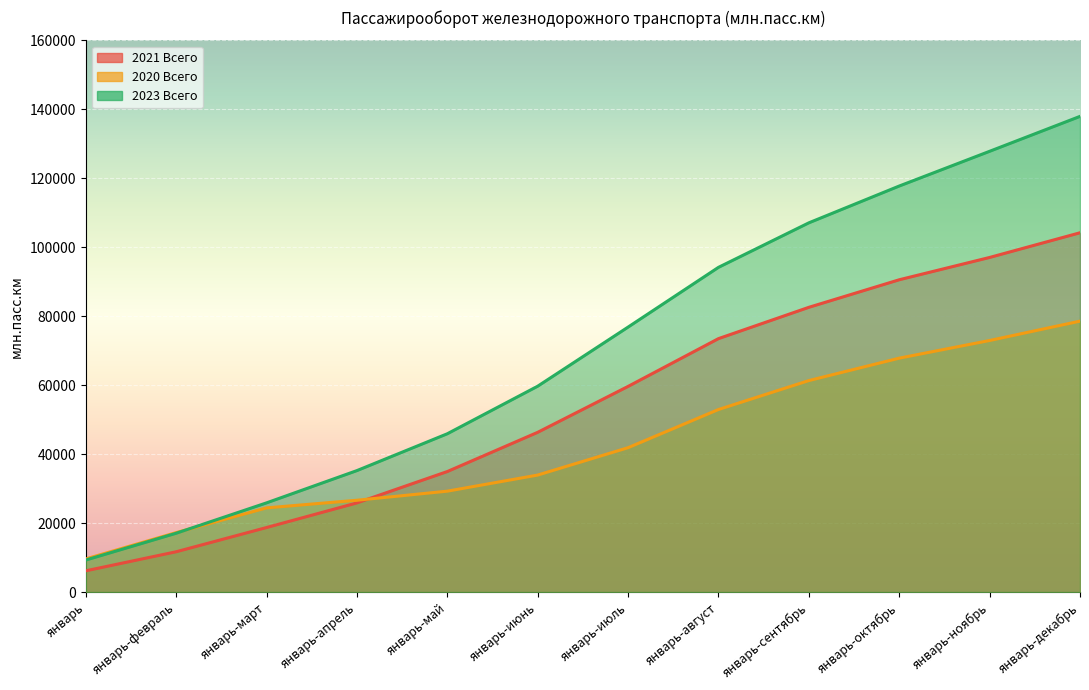

What is the difference between the maximum and minimum values in the 2020 Всего series?

68967.9